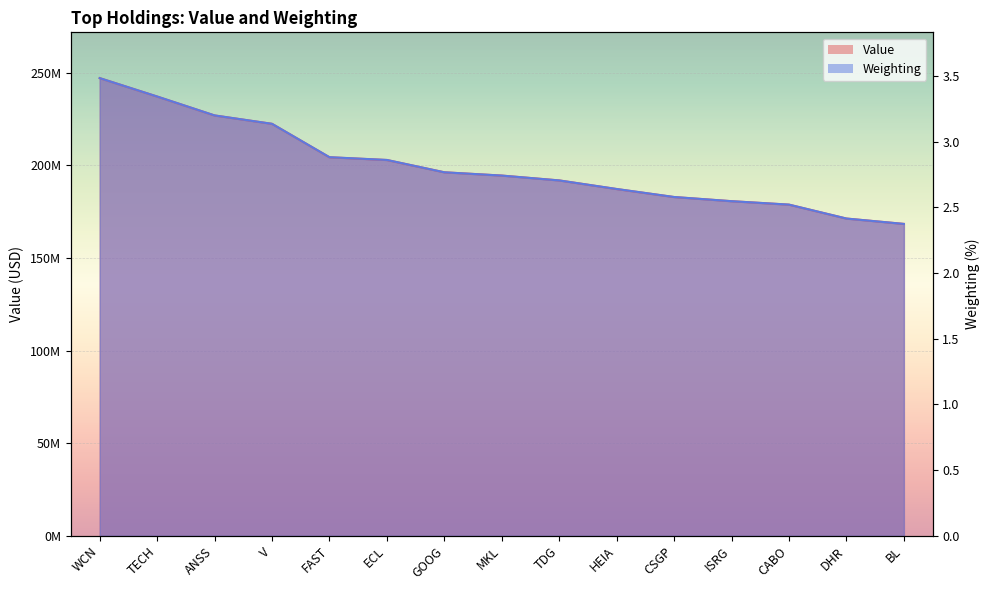

What value does the Value series have at GOOG?

196219000.0